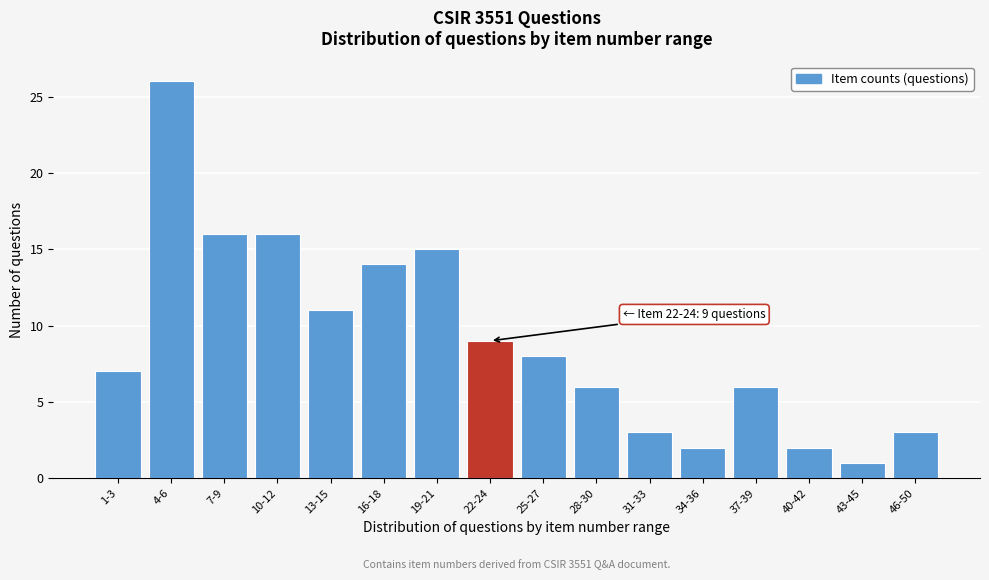

Reading left to right, extract all data points from this chart.

7	26	16	16	11	14	15	9	8	6	3	2	6	2	1	3